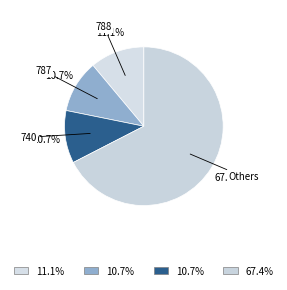

How many slices are in this pie chart?

4